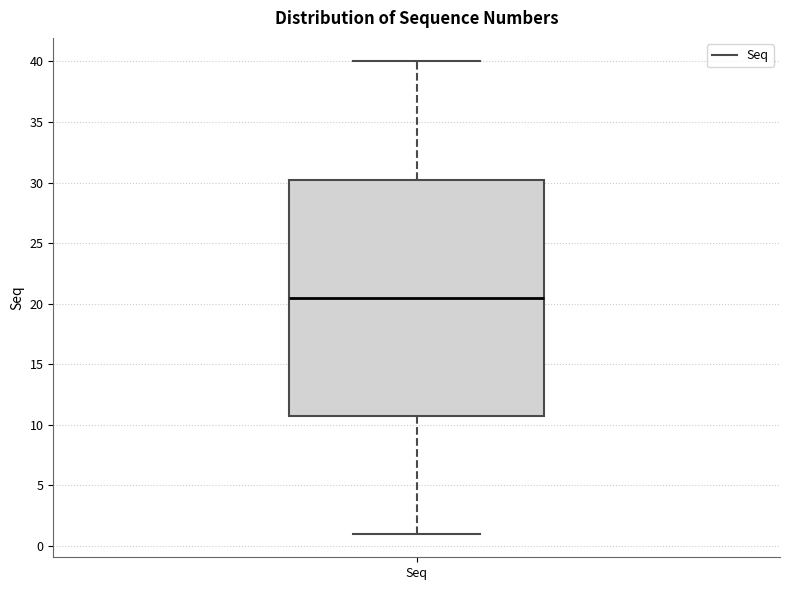

Read this box plot against the y-axis: the position of the median line, the range covered by the box, and the ends of both whiskers. The values are not printed on the chart, so give them approximately, as read against the axis.

median 20.5, box 11.0 to 30.5, whiskers 1.0 to 40.0